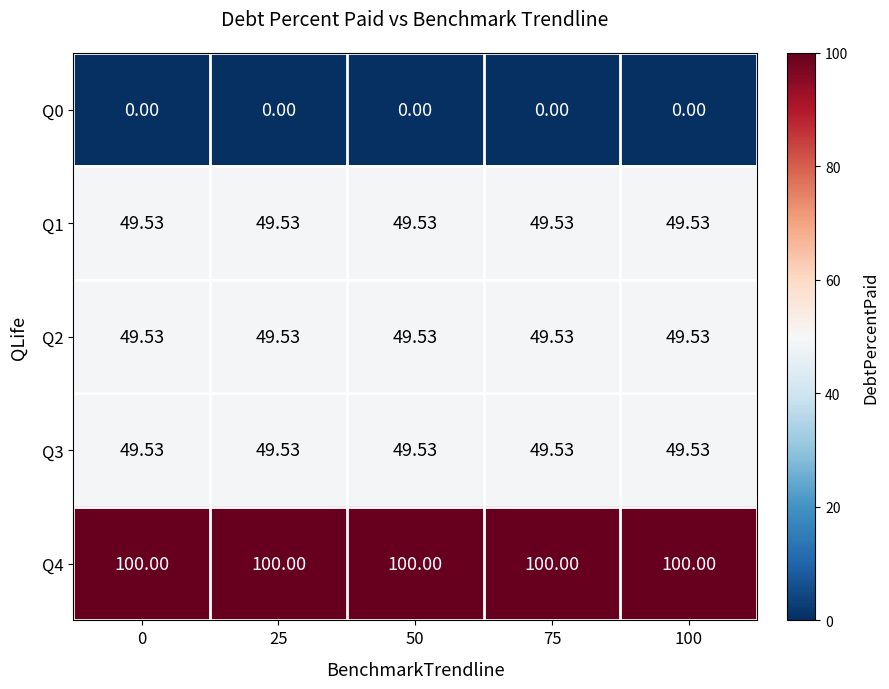

Is the value of Q2 at 0 greater than the value of Q4 at 75?

No